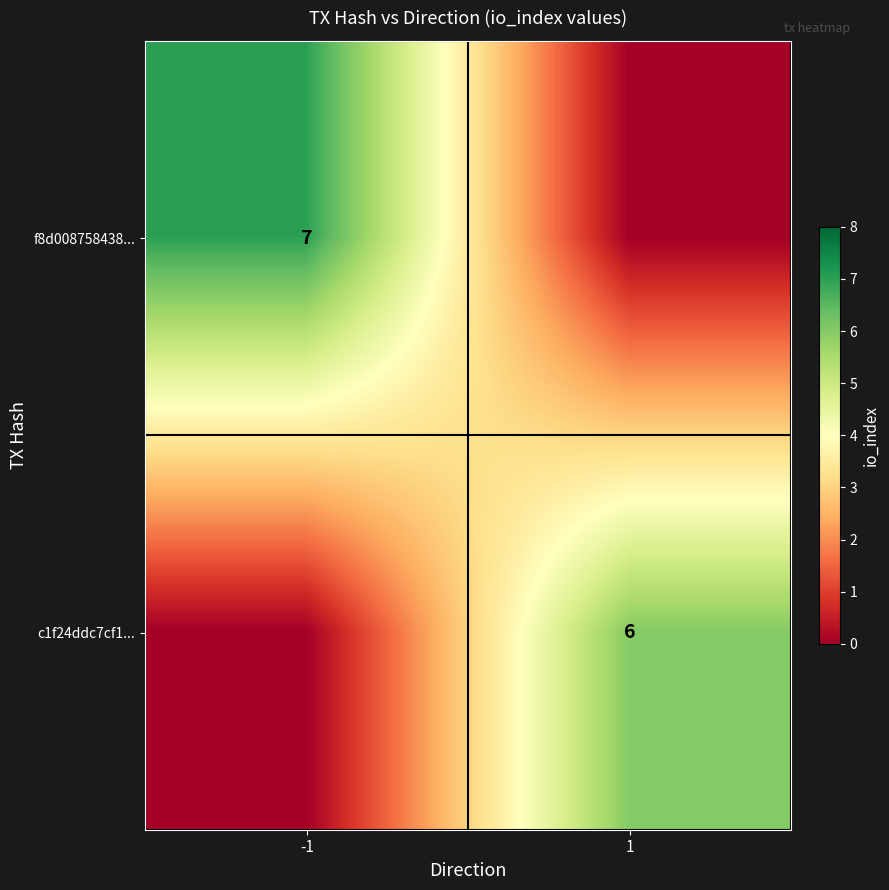

True or false: f8d008758438... has a value of 7 at -1.

True